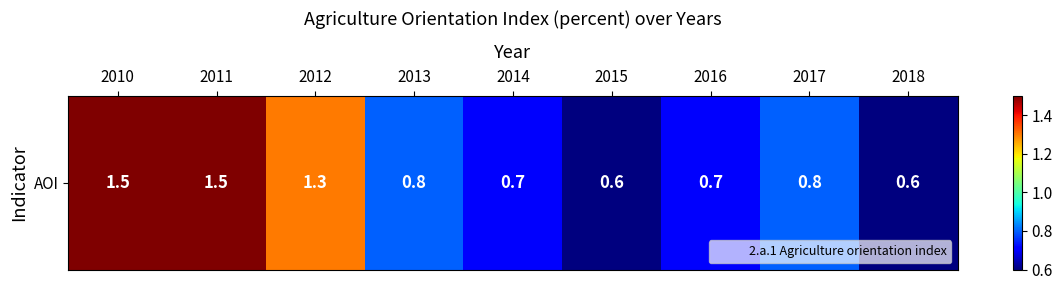

Is it true that the value at 2010 is 0.7?

False